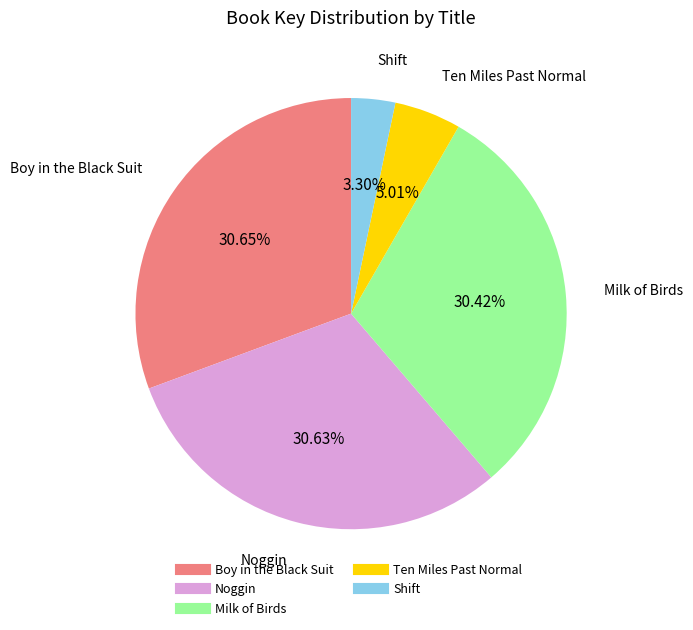

To the nearest percent, what is the combined percentage of Boy in the Black Suit and Ten Miles Past Normal?

36%